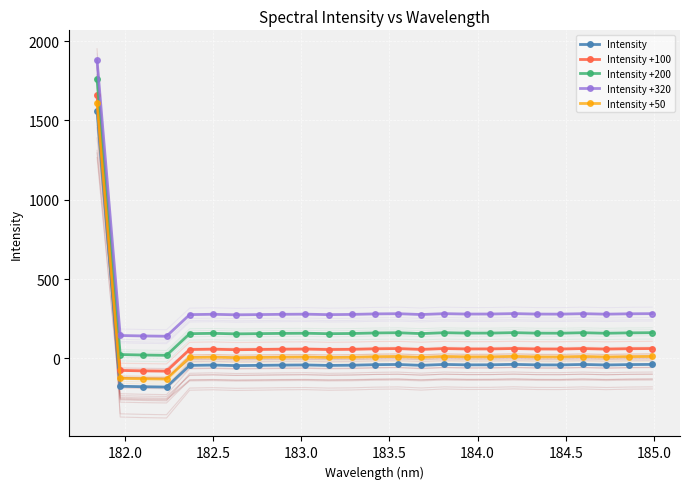

True or false: Intensity and Intensity +50 intersect in this chart.

False